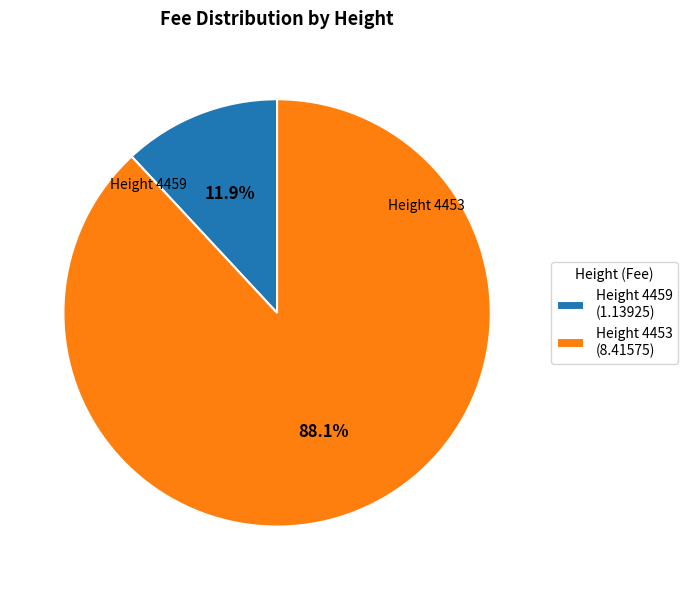

How many segments does this pie chart have?

2